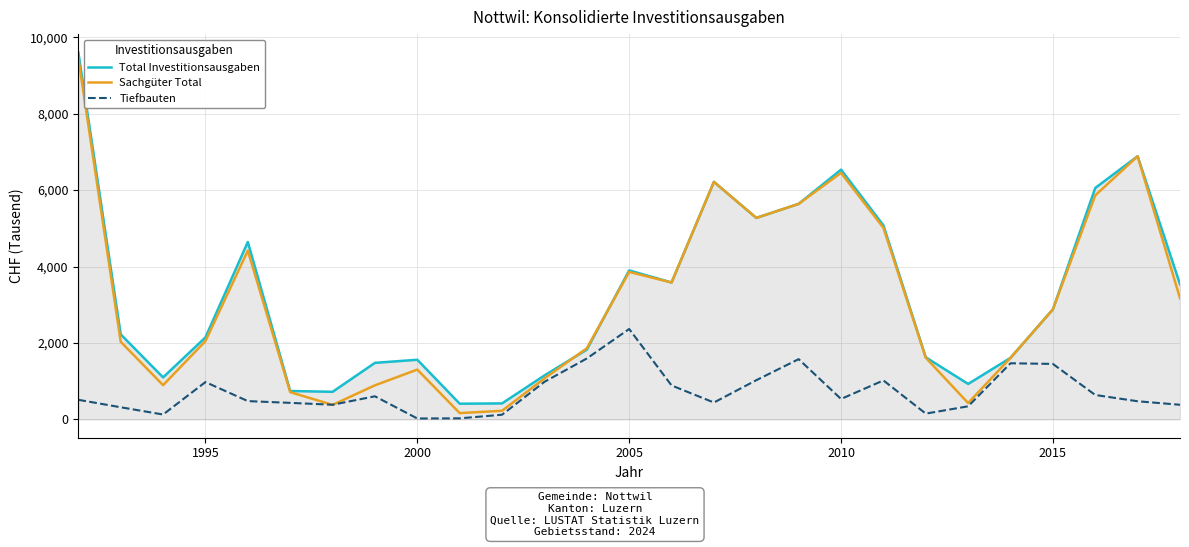

Which series has the largest range (max minus min)?

Sachgüter Total